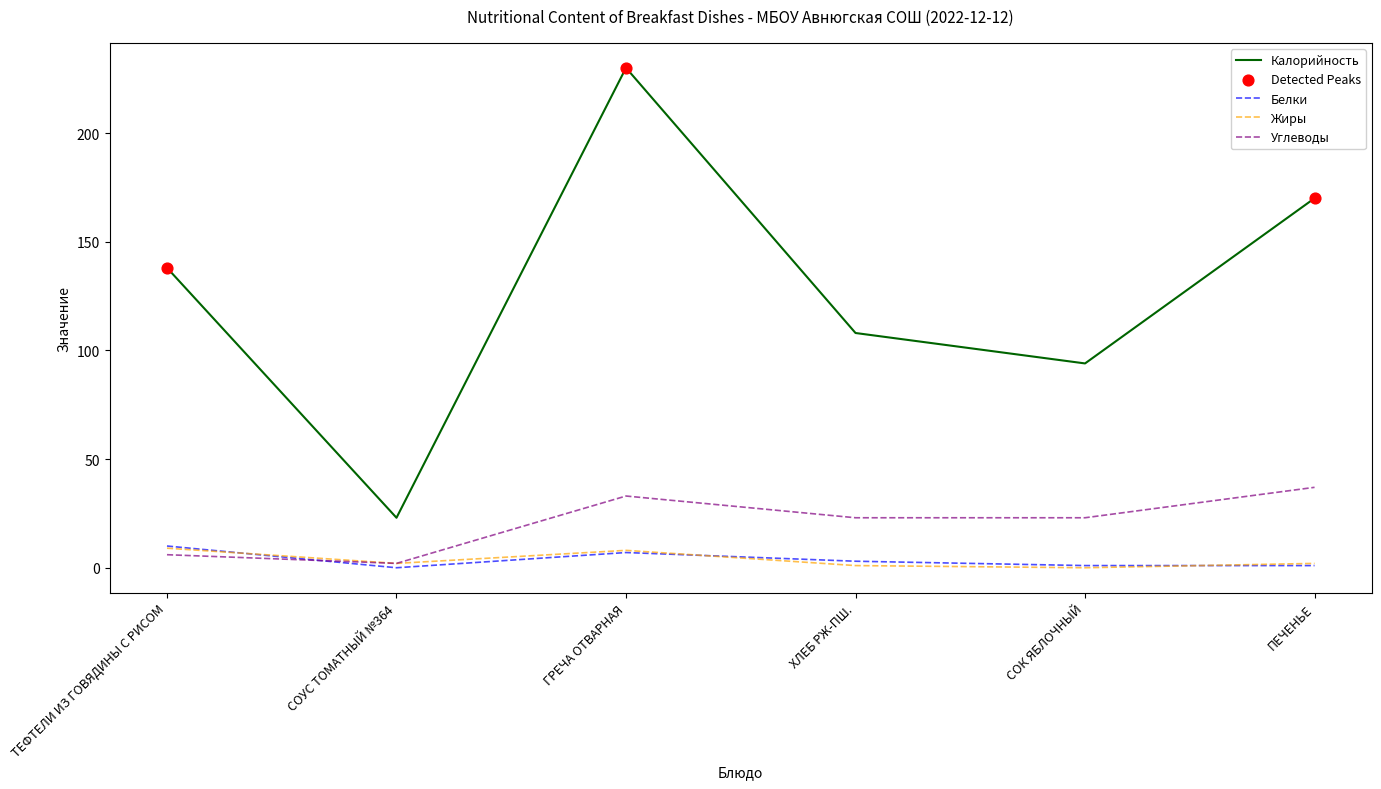

Which series has the widest spread of values?

Калорийность